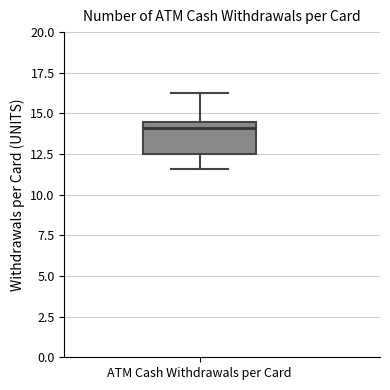

Where is the upper edge of the box for ATM Cash Withdrawals per Card on the y-axis? The values are not printed on the chart, so give them approximately, as read against the axis.

14.5